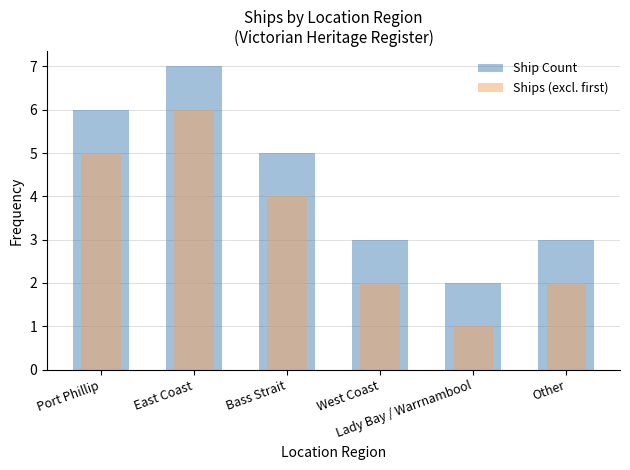

Does the chart contain stacked bars?

No